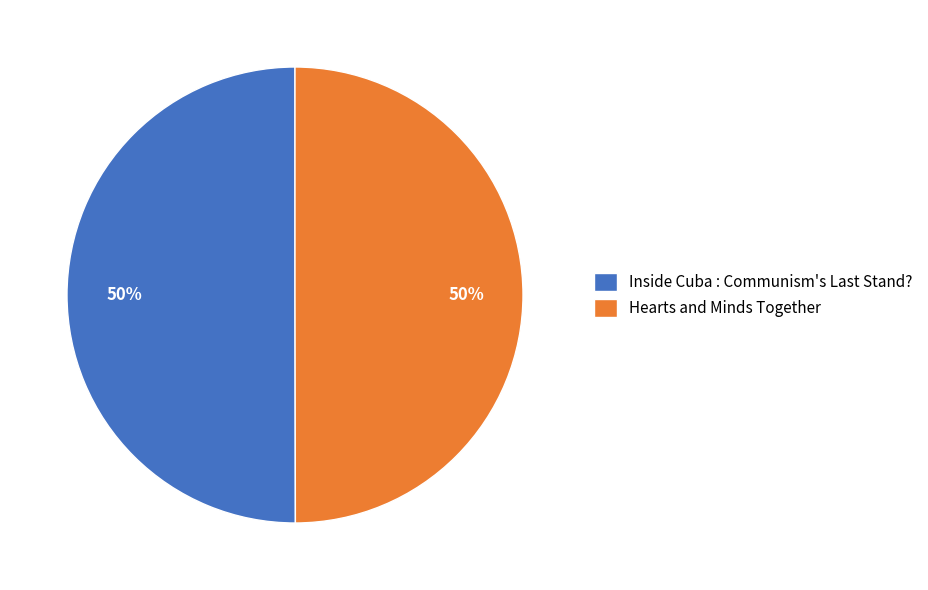

To the nearest percent, what percentage of the pie is Hearts and Minds Together?

50%